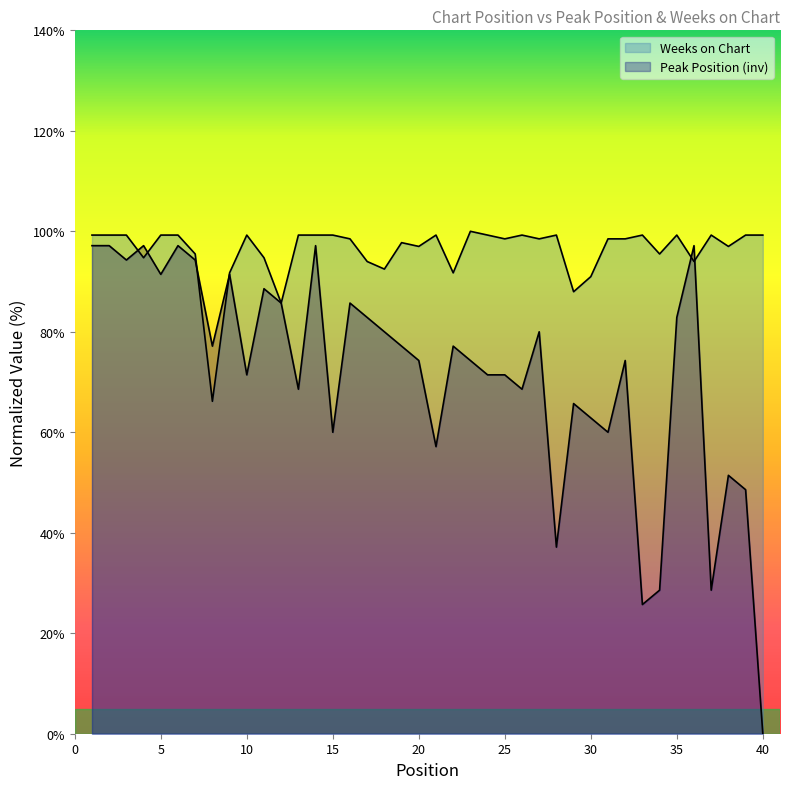

Does the chart display data point markers on the line(s)?

No